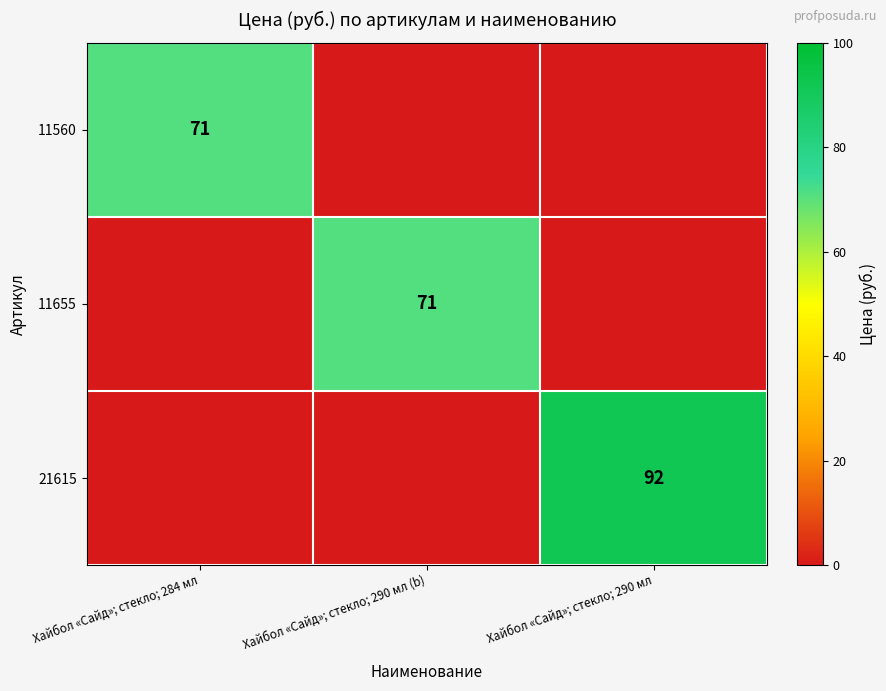

At how many categories does at least one series exceed 83?

1